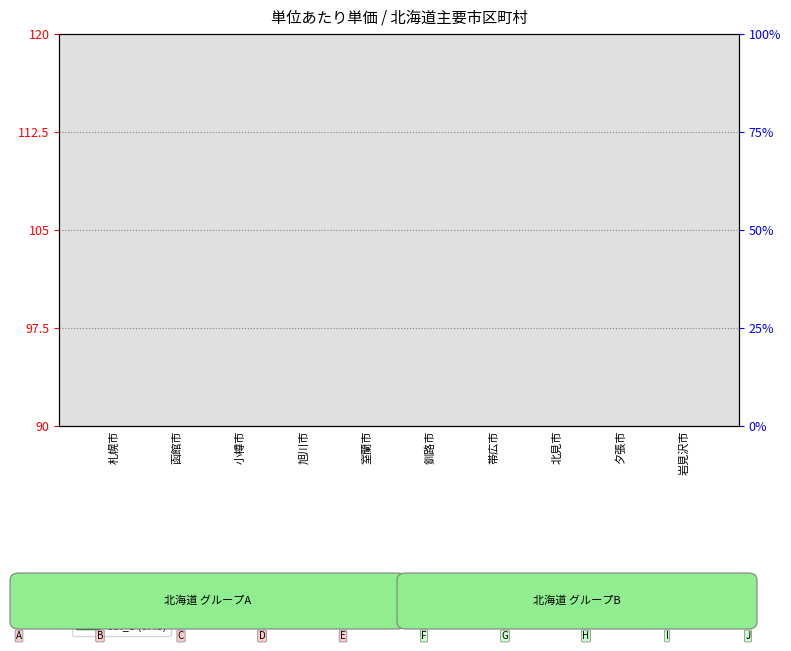

What is the label of the 9th bar from the right?

函館市